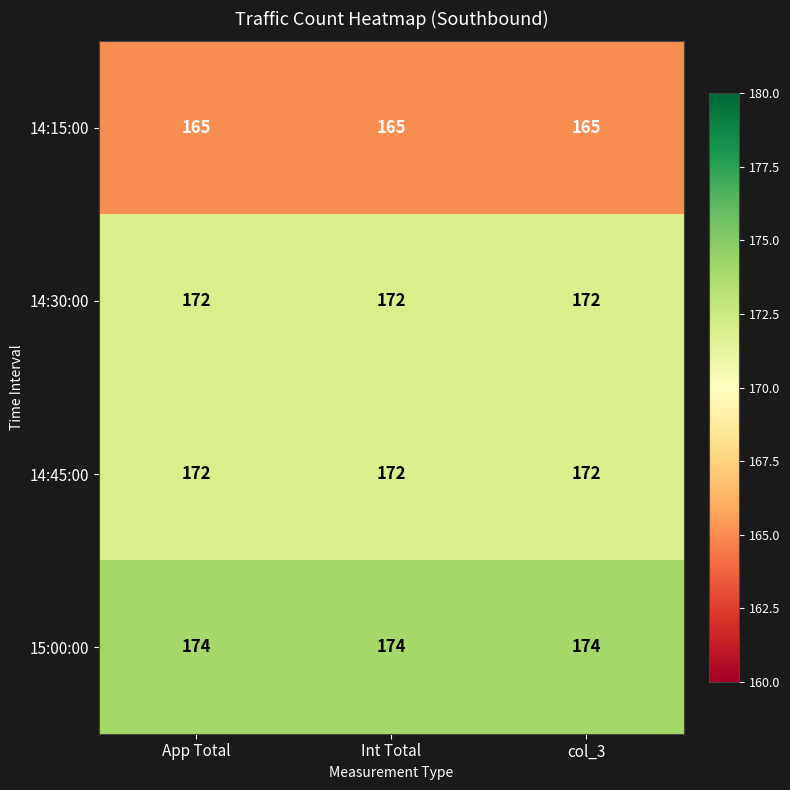

At how many categories does at least one series exceed 167?

3